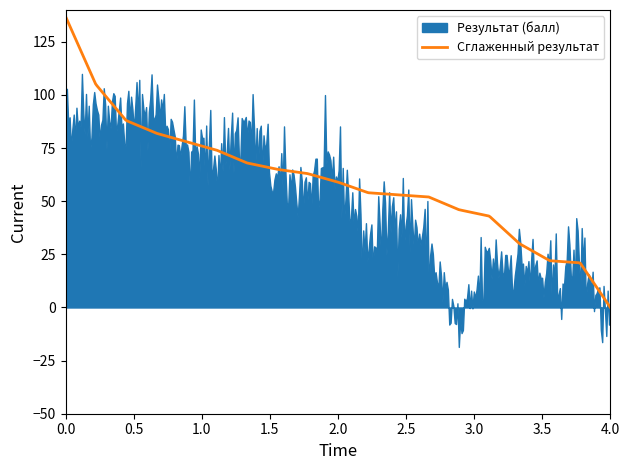

The value of Результат (балл) at Сердюк is 70. True or false?

False